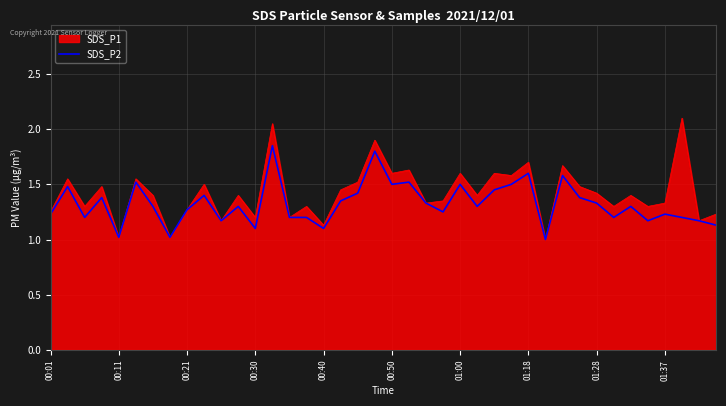

Which series has the widest spread of values?

SDS_P1